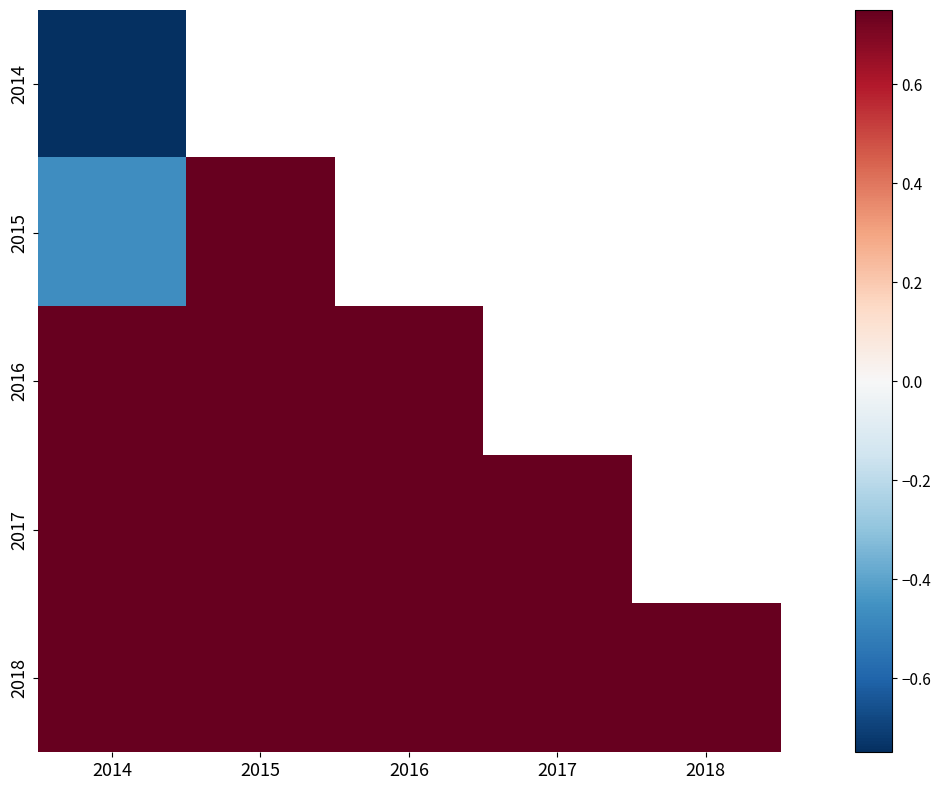

At which label does 2018 reach its minimum?

2014